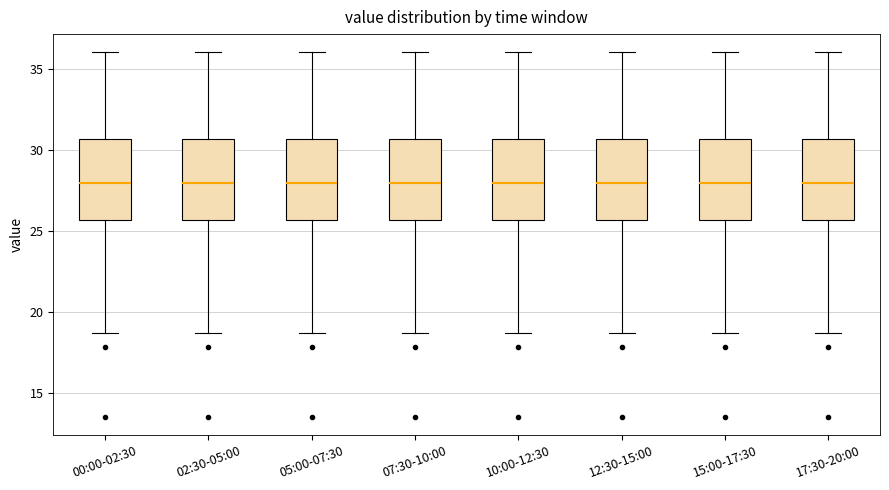

Reading left to right, read every box against the y-axis: the position of its median line, the range the box covers, and the ends of its whiskers. The values are not printed on the chart, so give them approximately, as read against the axis.

00:00-02:30: median 28.0, box 25.5 to 30.5, whiskers 18.5 to 36.0
02:30-05:00: median 28.0, box 25.5 to 30.5, whiskers 18.5 to 36.0
05:00-07:30: median 28.0, box 25.5 to 30.5, whiskers 18.5 to 36.0
07:30-10:00: median 28.0, box 25.5 to 30.5, whiskers 18.5 to 36.0
10:00-12:30: median 28.0, box 25.5 to 30.5, whiskers 18.5 to 36.0
12:30-15:00: median 28.0, box 25.5 to 30.5, whiskers 18.5 to 36.0
15:00-17:30: median 28.0, box 25.5 to 30.5, whiskers 18.5 to 36.0
17:30-20:00: median 28.0, box 25.5 to 30.5, whiskers 18.5 to 36.0